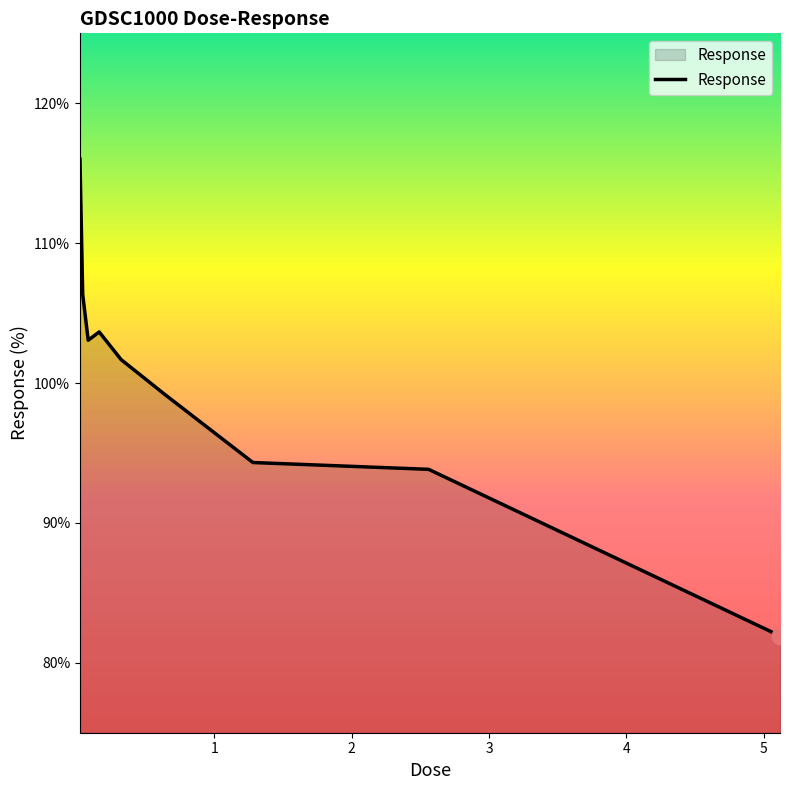

What is the greatest value displayed?

116.0